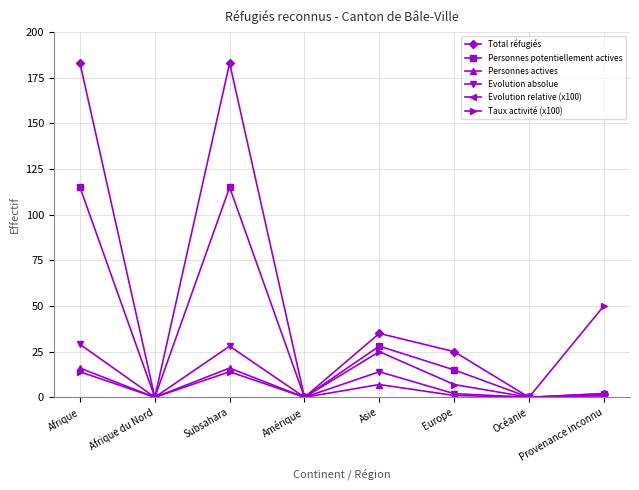

Reading right to left, list all the values displayed in this chart.

Total réfugiés: Provenance inconnu=2	Océanie=0	Europe=25	Asie=35	Amérique=0	Subsahara=183	Afrique du Nord=0	Afrique=183
Personnes potentiellement actives: Provenance inconnu=2	Océanie=0	Europe=15	Asie=28	Amérique=0	Subsahara=115	Afrique du Nord=0	Afrique=115
Personnes actives: Provenance inconnu=1	Océanie=0	Europe=1	Asie=7	Amérique=0	Subsahara=16	Afrique du Nord=0	Afrique=16
Evolution absolue: Provenance inconnu=0	Océanie=0	Europe=2	Asie=14	Amérique=0	Subsahara=28	Afrique du Nord=0	Afrique=29
Evolution relative (x100): Provenance inconnu=1	Océanie=0	Europe=-1	Asie=-7	Amérique=0	Subsahara=-12	Afrique du Nord=0	Afrique=-13
Taux activité (x100): Provenance inconnu=50	Océanie=0	Europe=7	Asie=25	Amérique=0	Subsahara=14	Afrique du Nord=0	Afrique=14